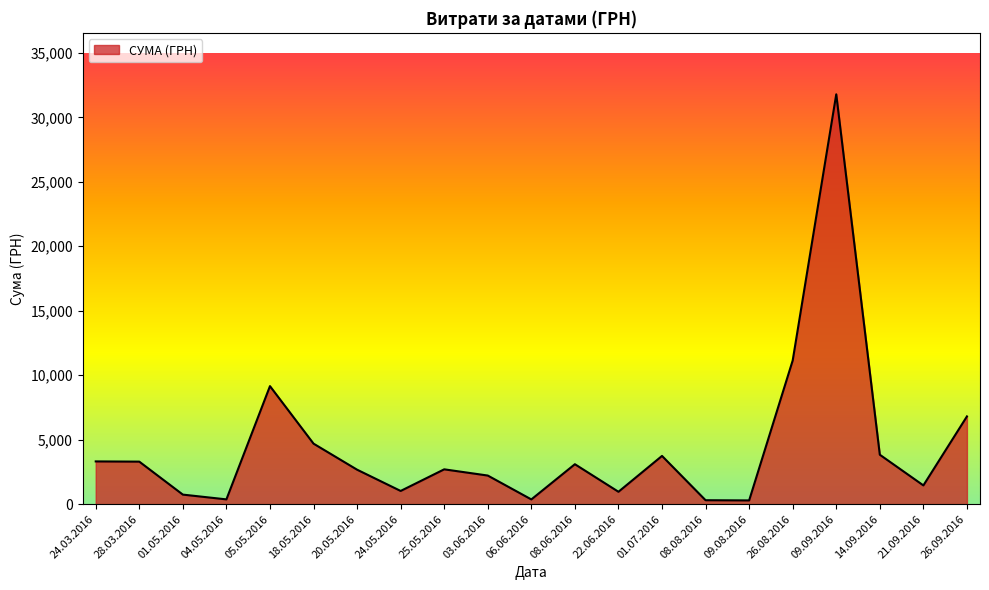

Approximately how many times larger is the value at 01.07.2016 compared to 18.05.2016?

0.8